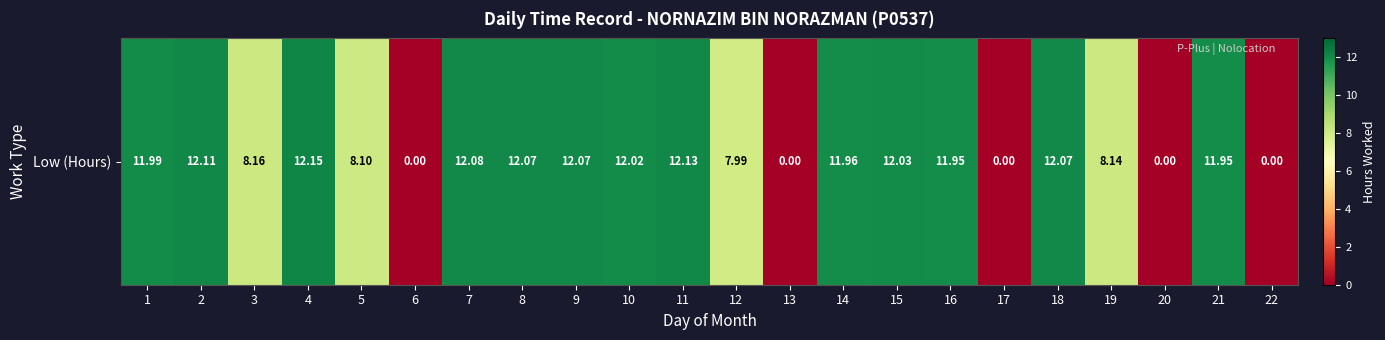

What is the ratio of the value at 4 to the value at 12?

1.5